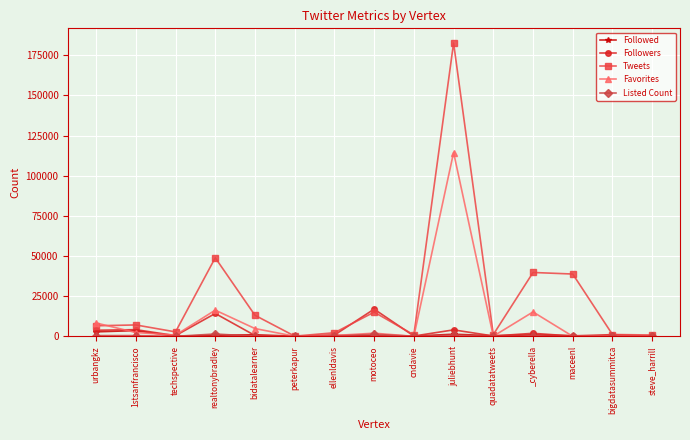

Between ellenldavis and _cyberella, which series saw the biggest shift?

Tweets